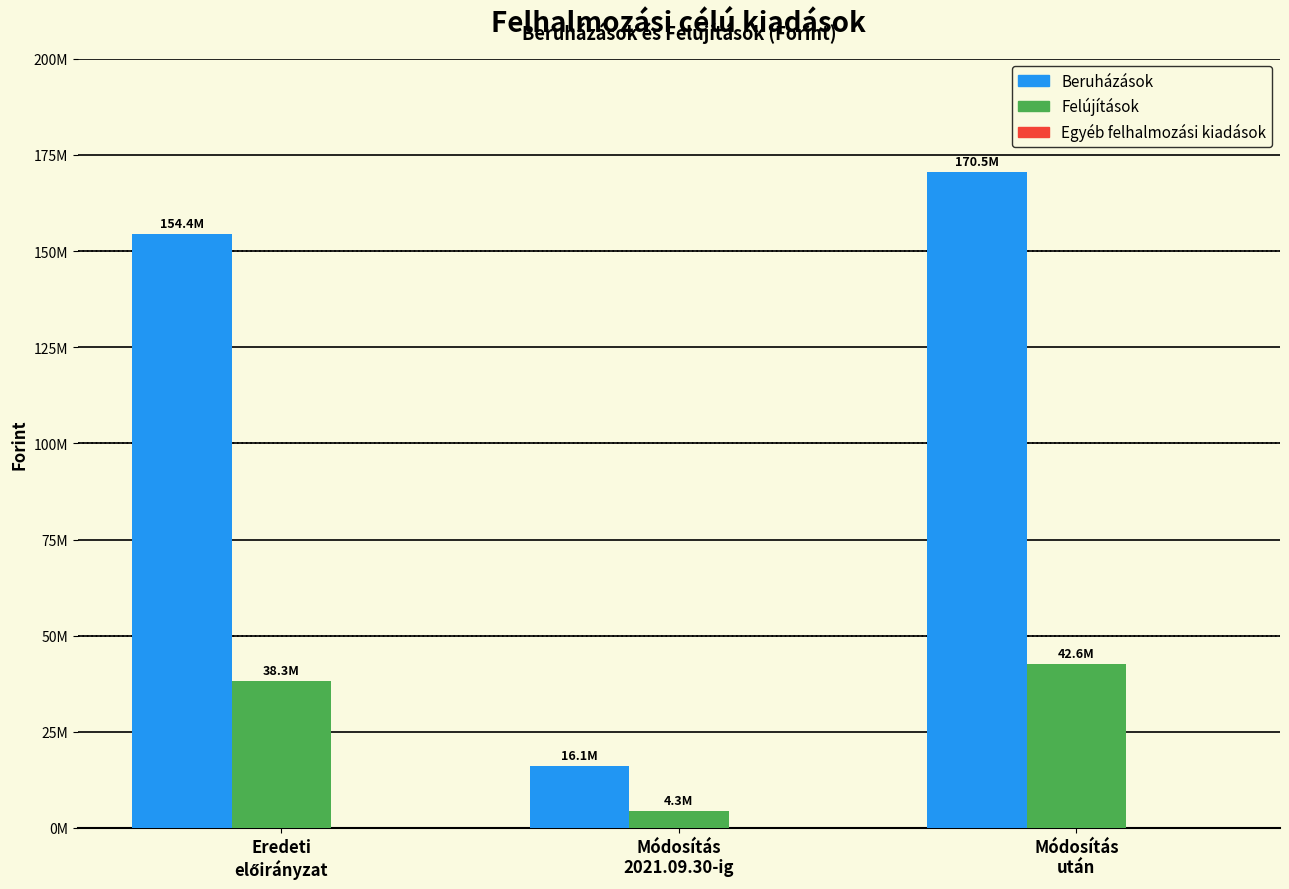

Does the chart contain any negative values?

No